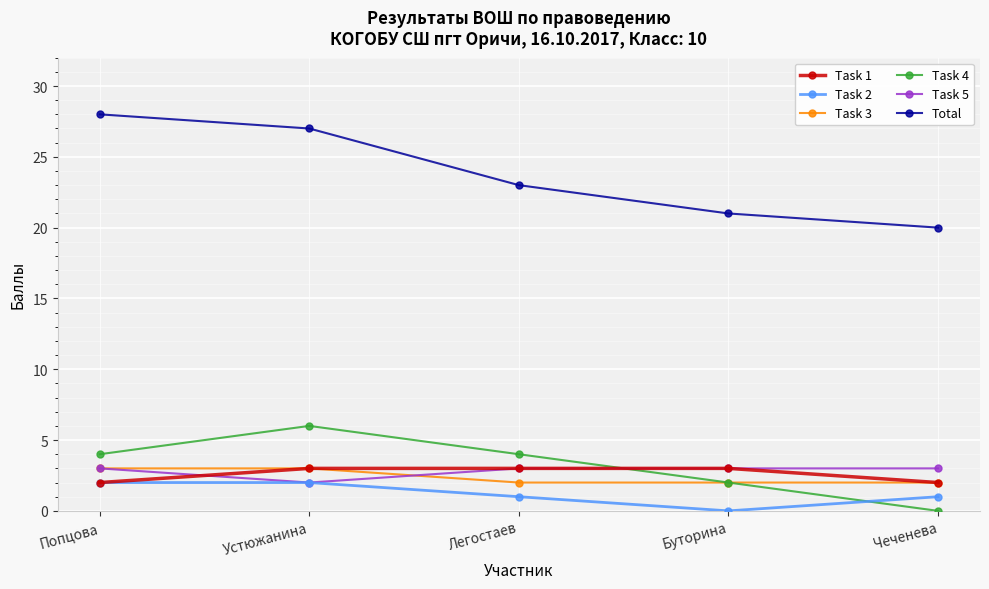

What are all the series names shown in the legend?

Task 1, Task 2, Task 3, Task 4, Task 5, Total